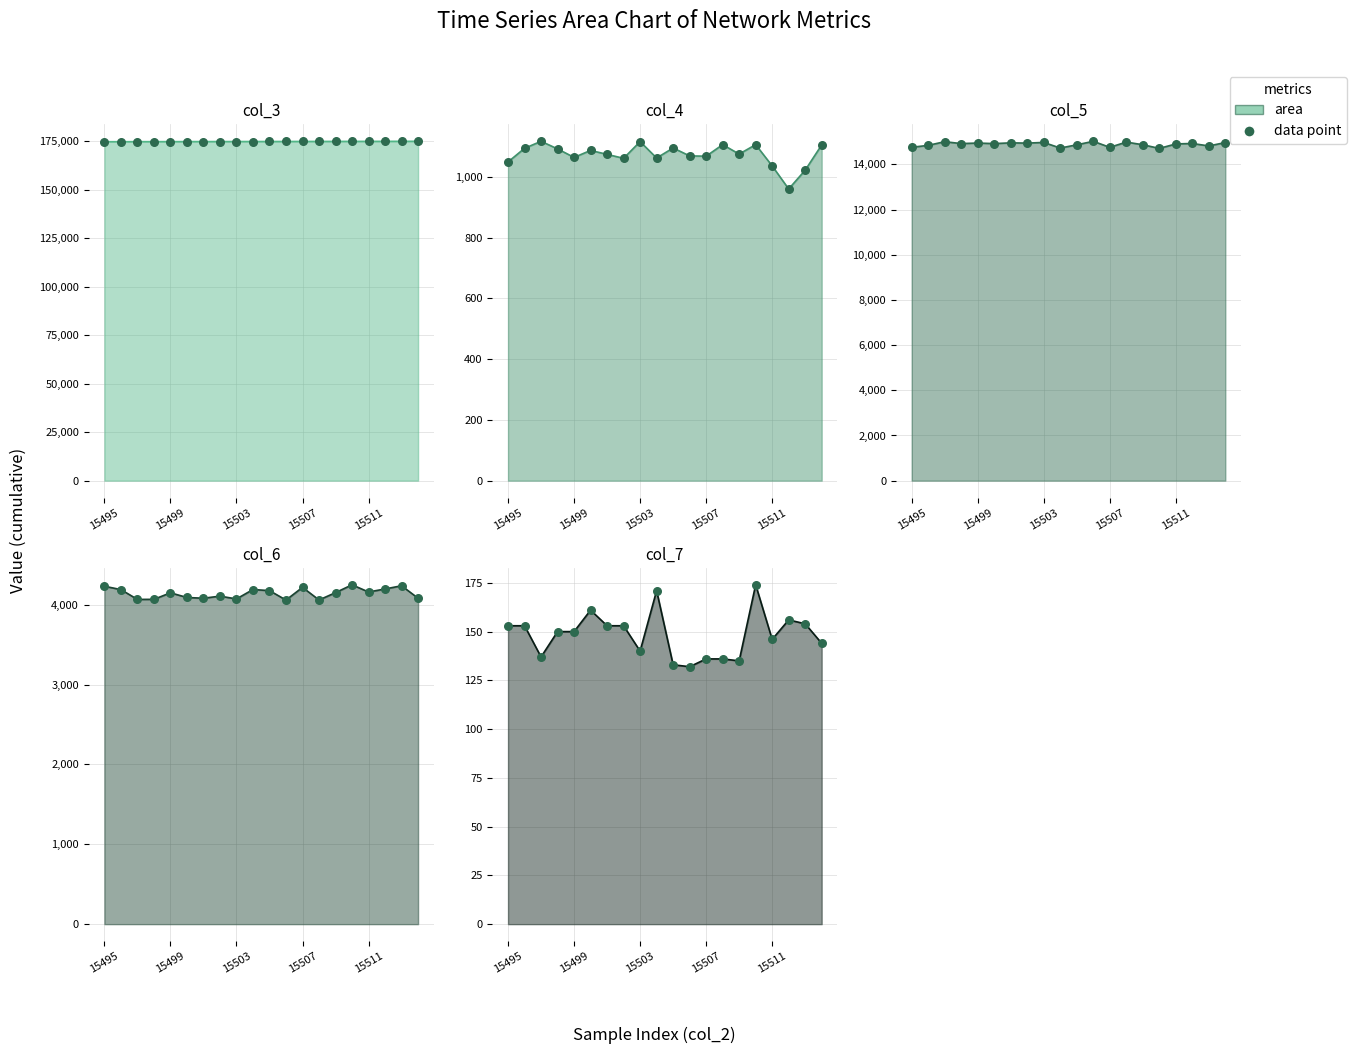

Which series reaches the maximum Y coordinate?

col_3